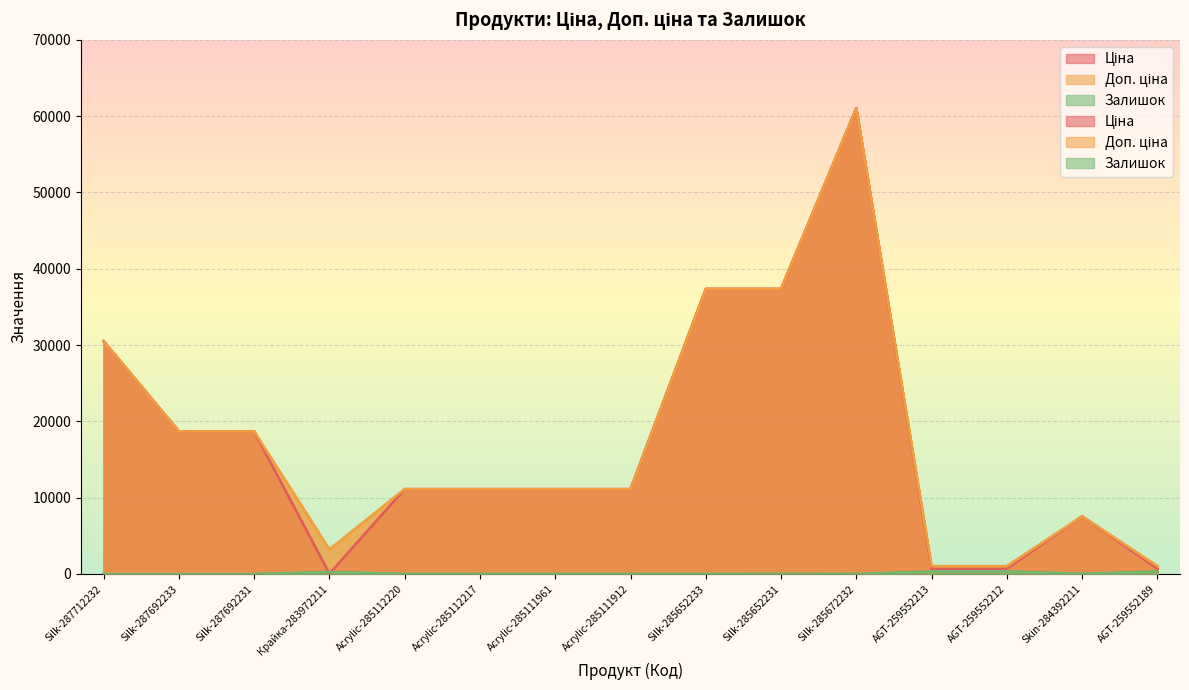

True or false: Доп. ціна and Ціна cross at least once.

False